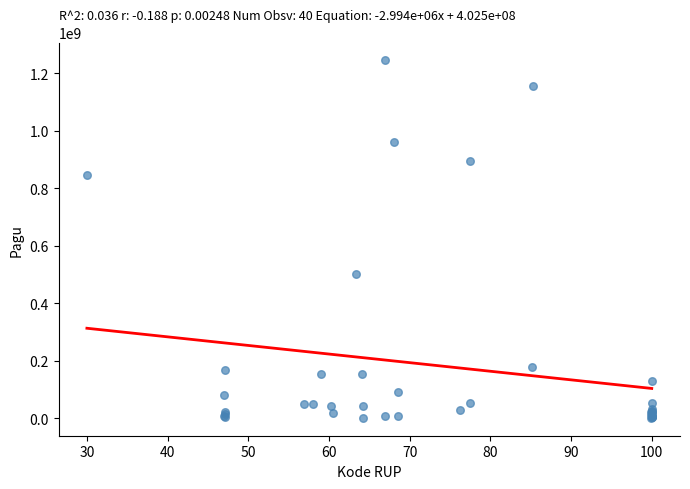

What Y value in the scatter plot is closest to 622840000?

499932000